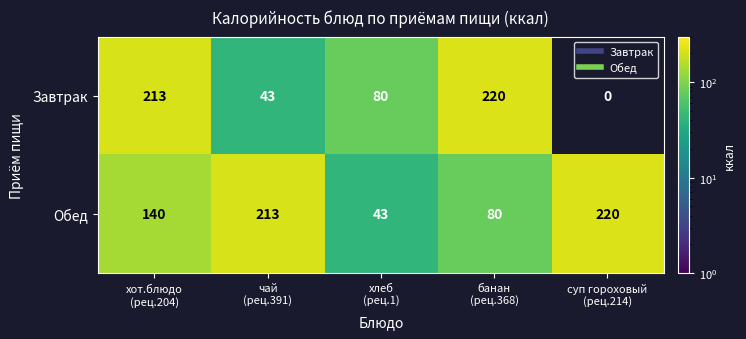

At how many categories does at least one series exceed 148?

4